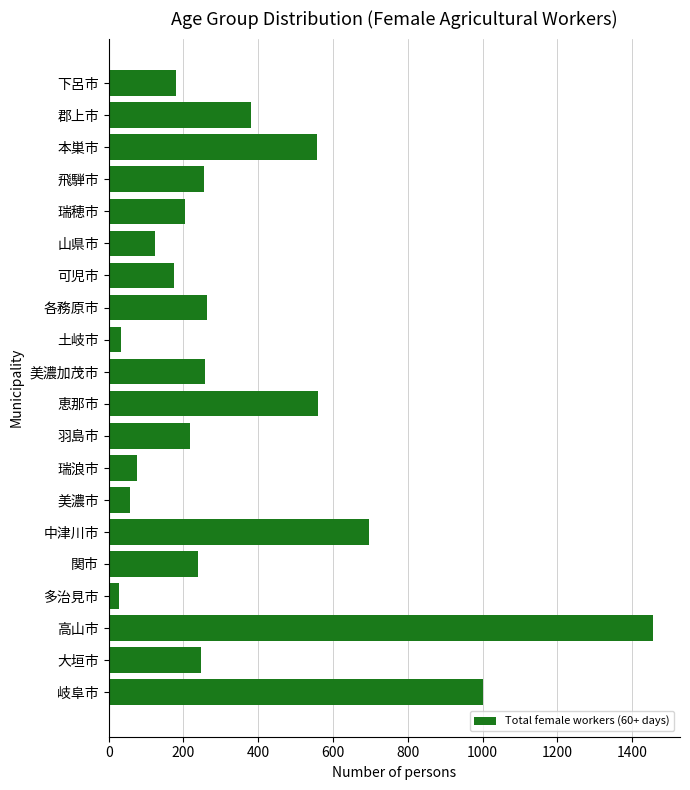

What is the ratio of the value at 瑞浪市 to the value at 大垣市?

0.3